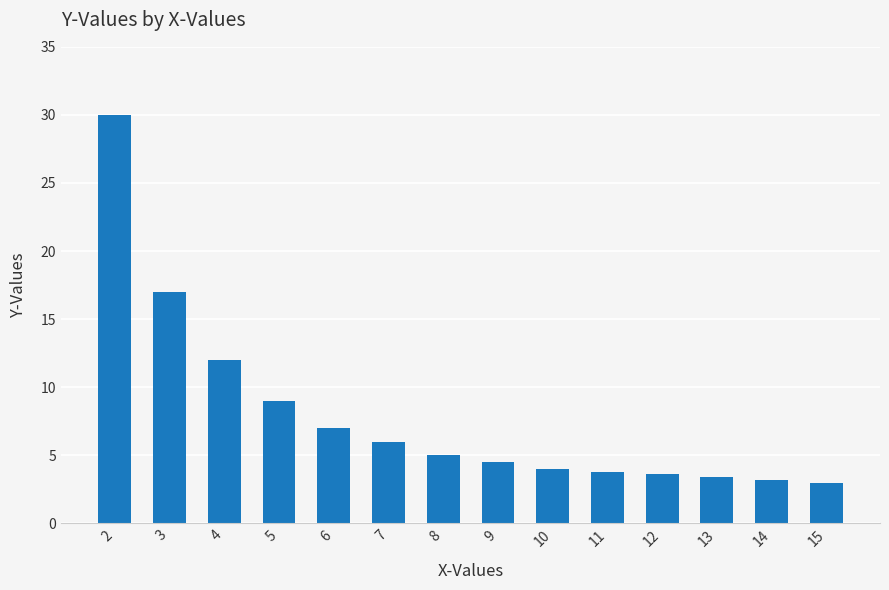

Does the chart contain any negative values?

No